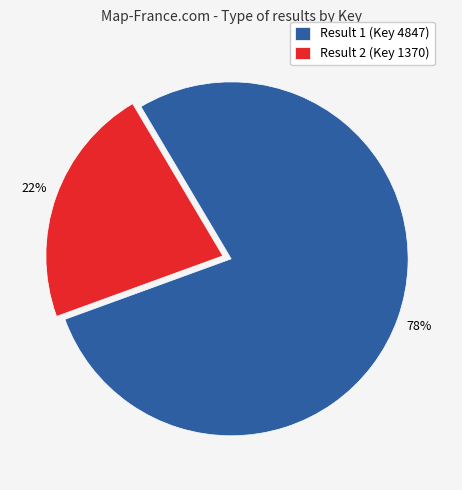

Which slice is the largest?

Result 1 (Key 4847)